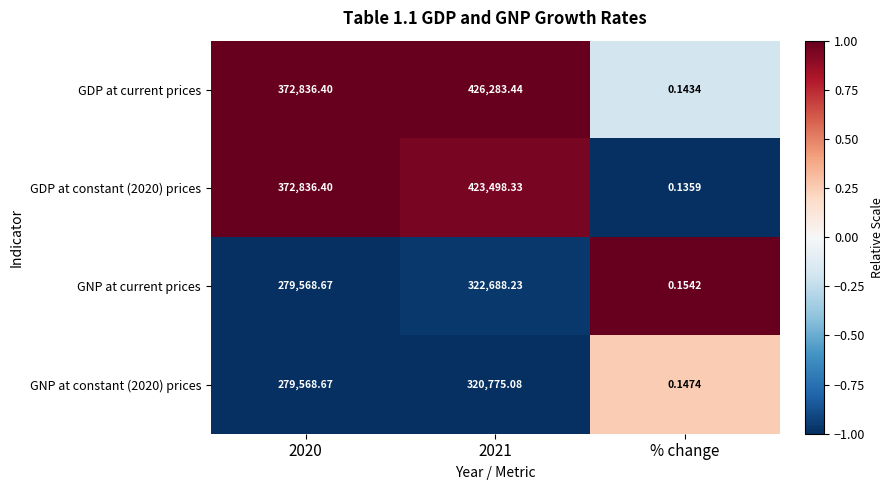

Is the value of GNP at current prices at 2021 greater than the value of GNP at constant (2020) prices at % change?

Yes